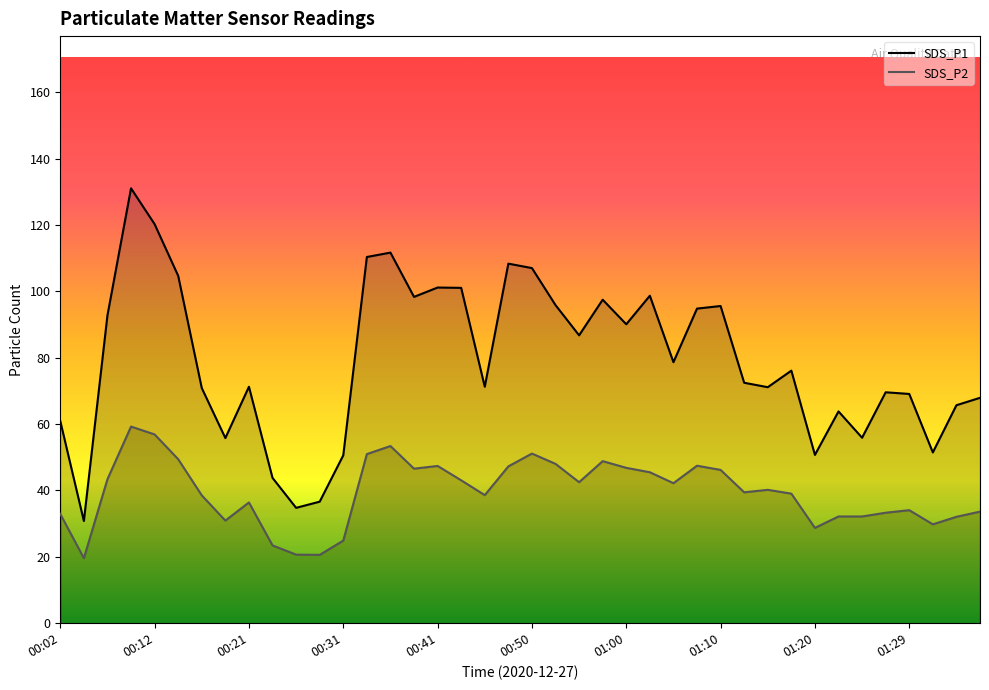

What are all the series names shown in the legend?

SDS_P1, SDS_P2